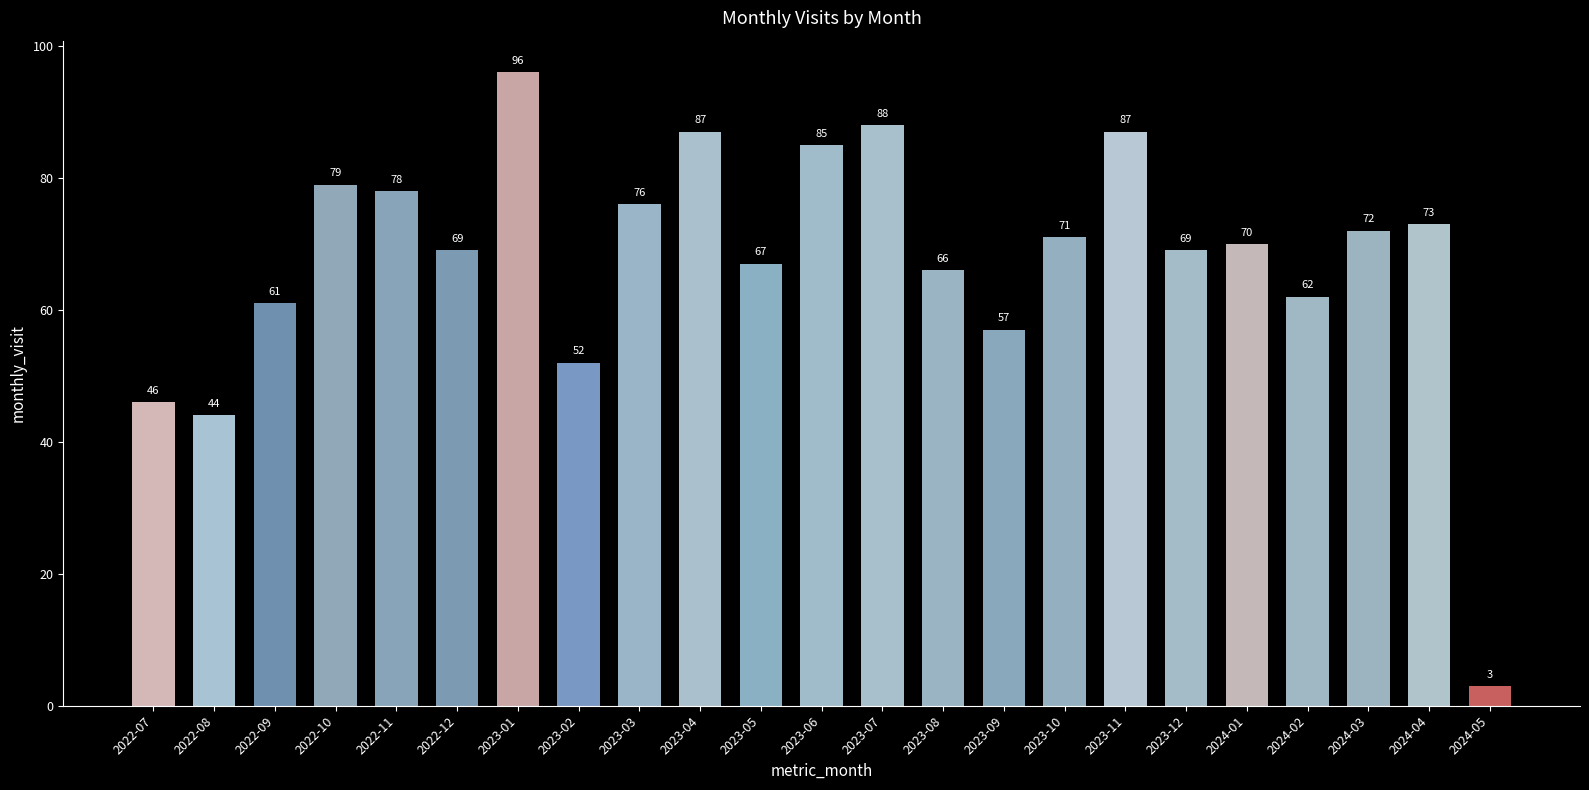

Is it true that the value at 2024-01 is 39?

False